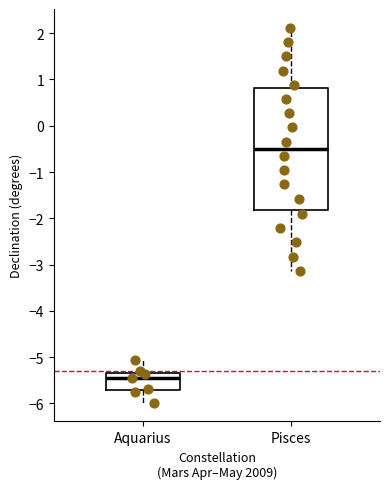

Reading left to right, read every box against the y-axis: the position of its median line, the range the box covers, and the ends of its whiskers. The values are not printed on the chart, so give them approximately, as read against the axis.

Aquarius: median -5.4, box -5.7 to -5.3, whiskers -6.0 to -5.1
Pisces: median -0.5, box -1.8 to 0.8, whiskers -3.1 to 2.1